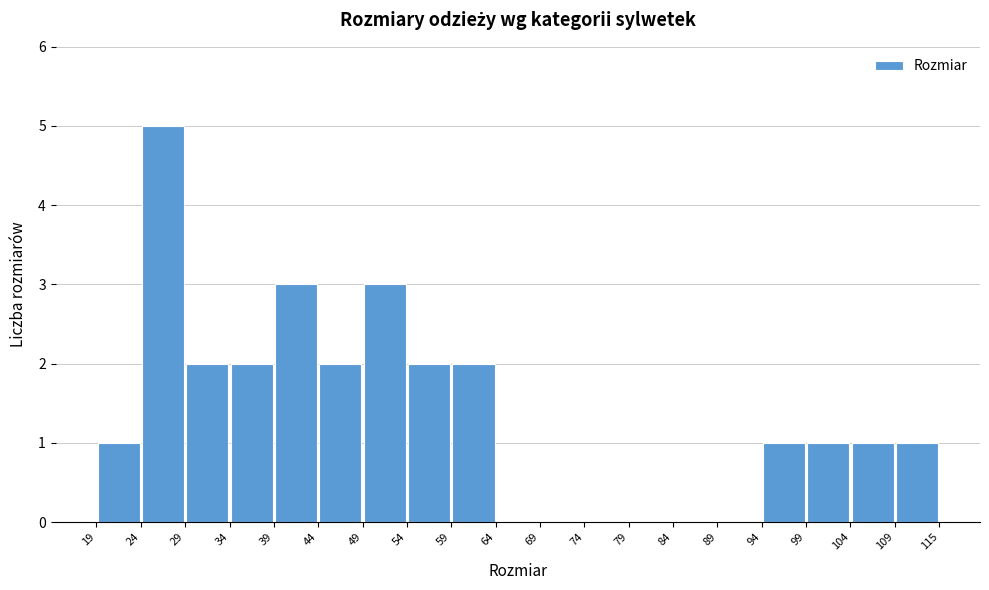

What is the height of the bar covering 49 to 54 on the x-axis? The values are not printed on the chart, so give them approximately, as read against the axis.

3